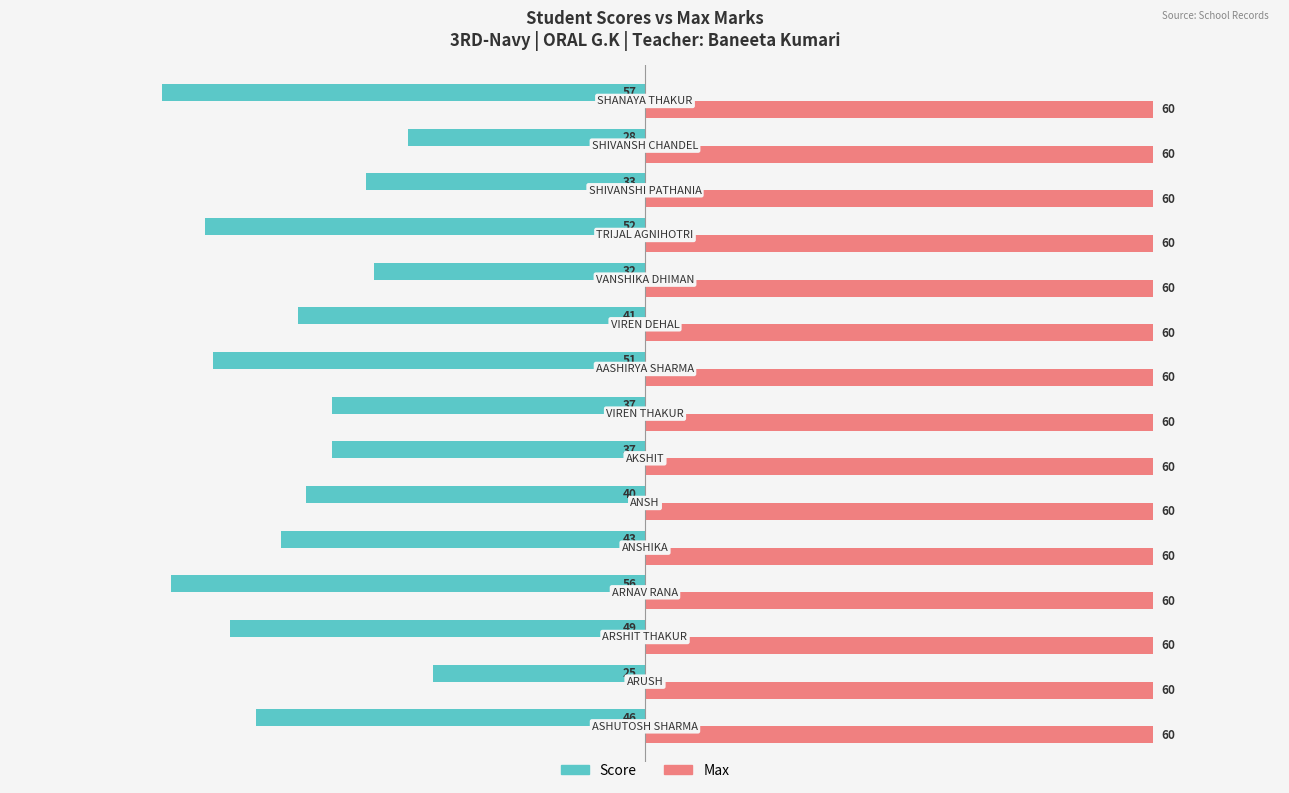

What is the smallest value displayed?

-57